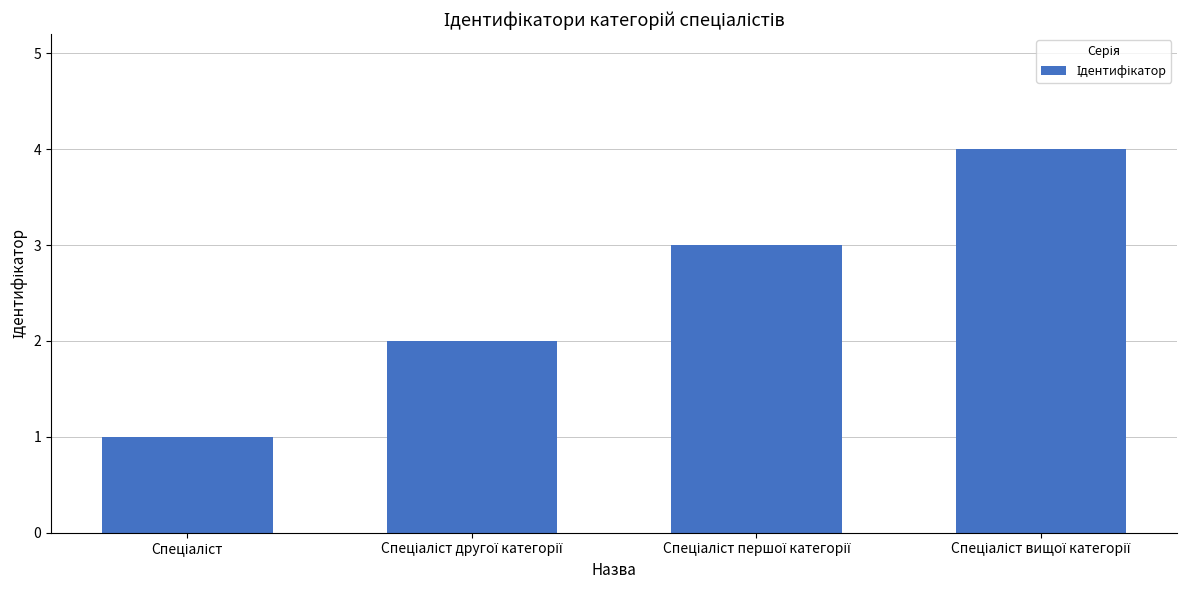

What is the sum of all values?

10